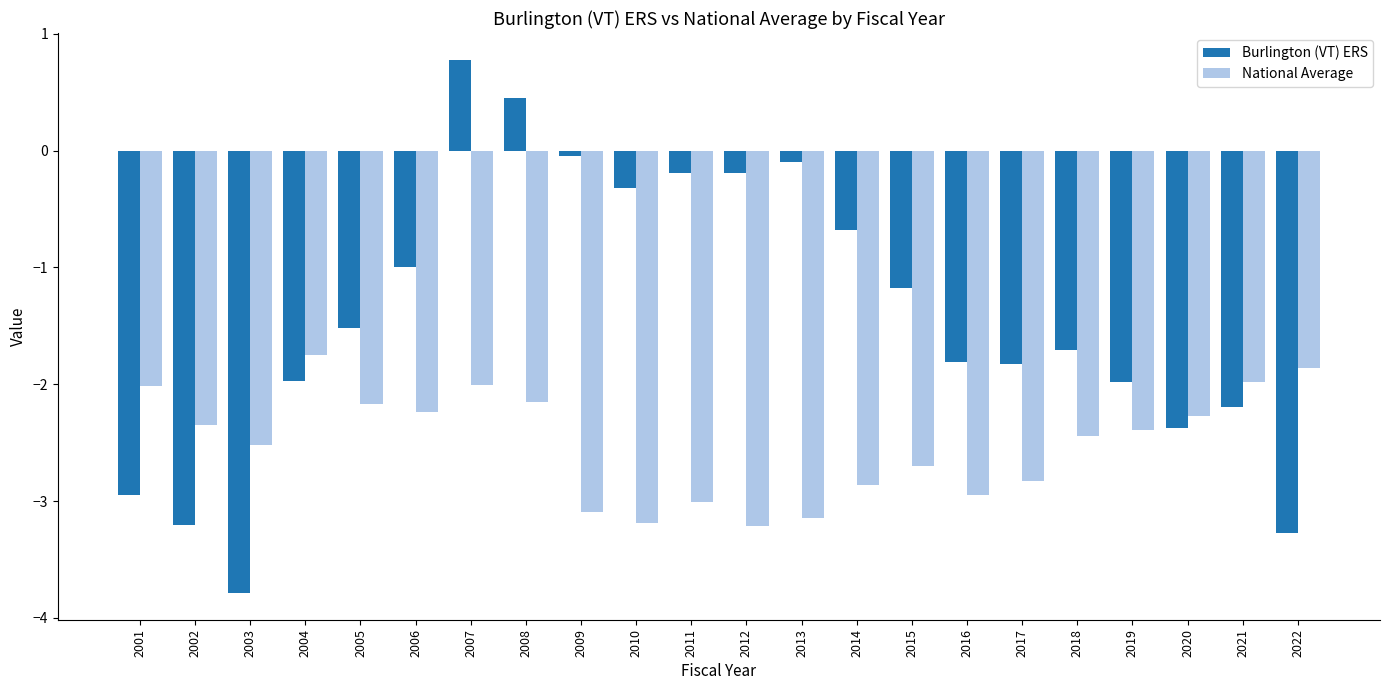

What is the difference between the second highest and minimum values in the Burlington (VT) ERS series?

4.2